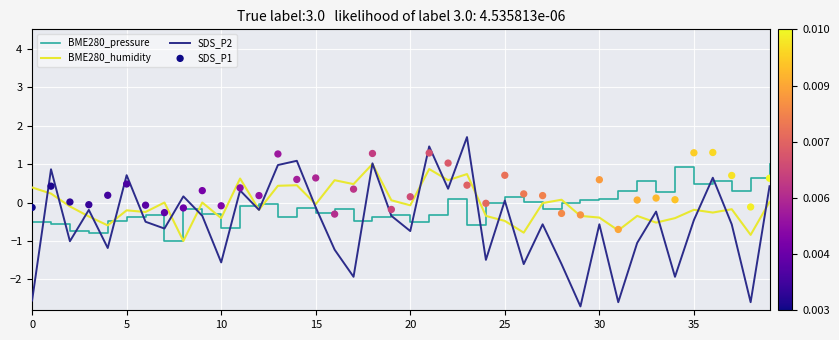

Which series has the largest Y range (max minus min)?

SDS_P2